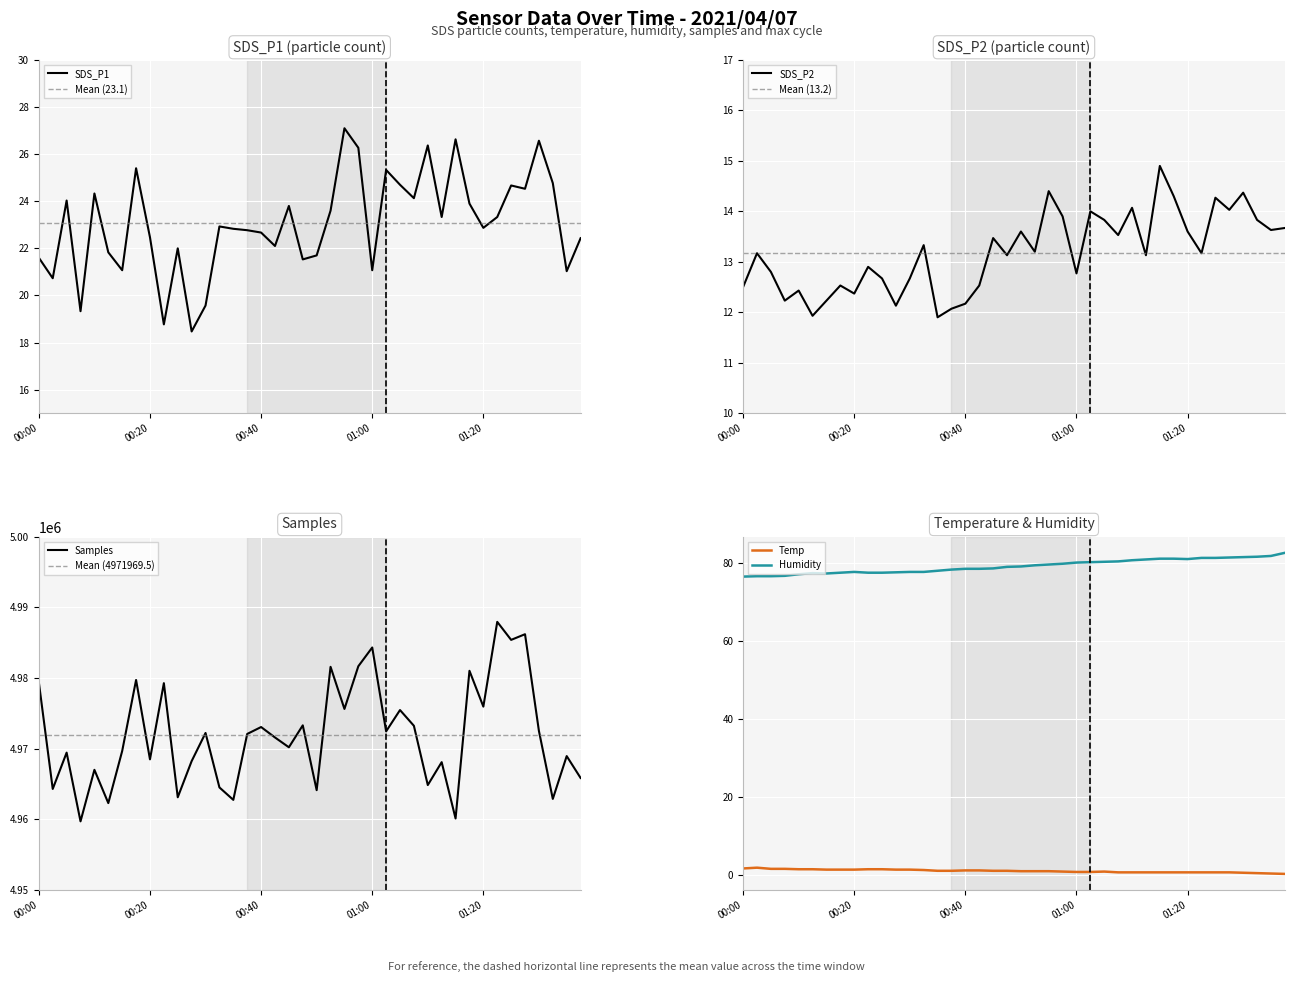

Is it true that Humidity equals 110.8 at 00:40?

False